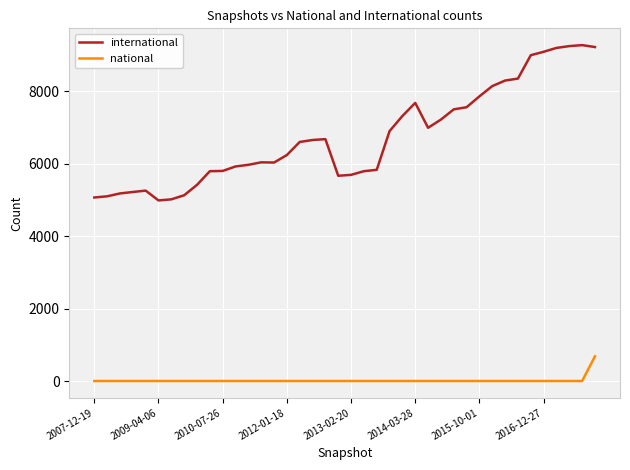

What is the highest value of the national series?

683